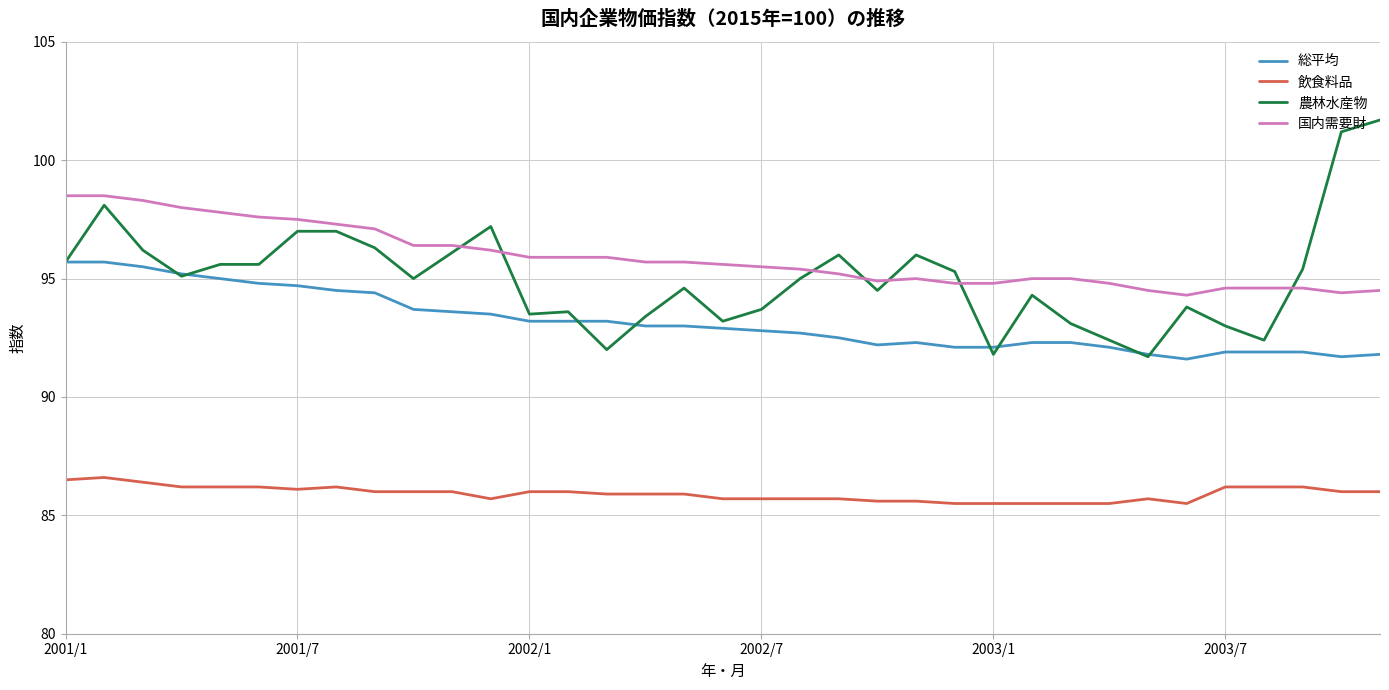

Which series has the largest range (max minus min)?

農林水産物